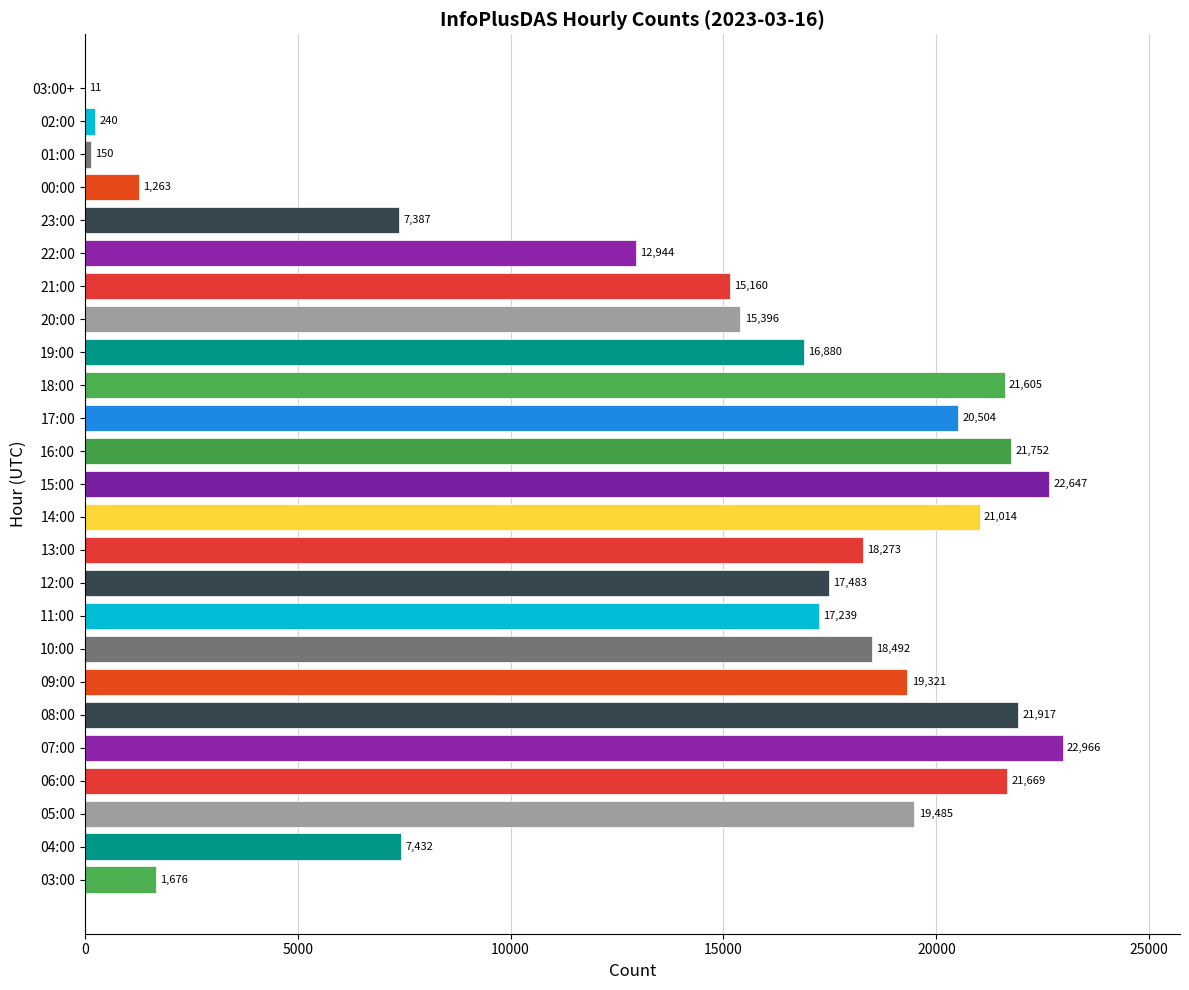

What is the sum of all values?

362906